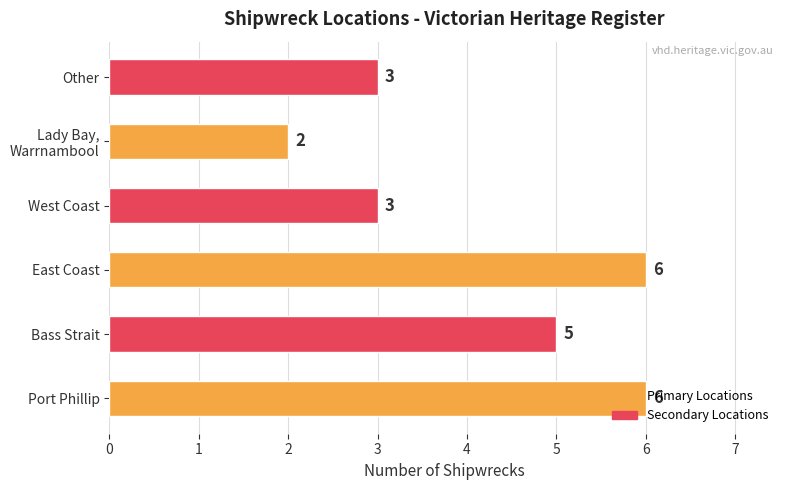

Between West Coast and Port Phillip, which is larger?

Port Phillip